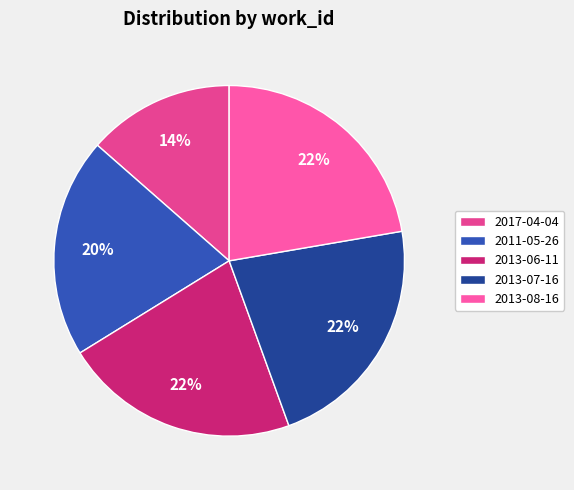

Does any single category account for the majority?

No